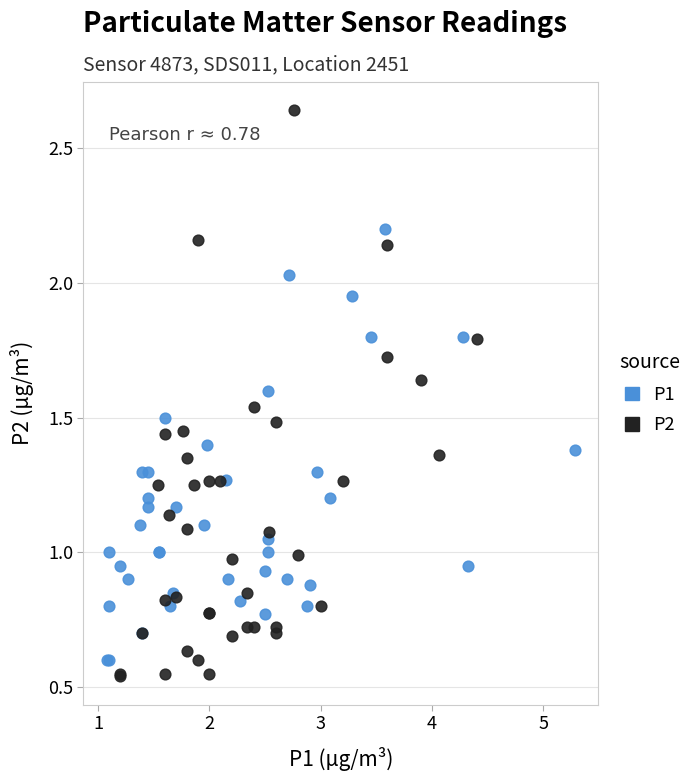

Which series contains the lowest Y value?

P2